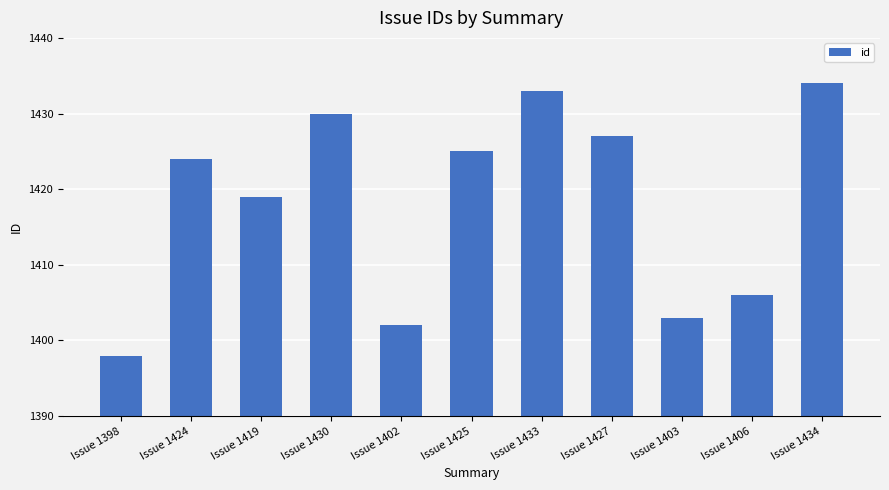

What is the ratio of the value at Issue 1424 to the value at Issue 1398?

1.0